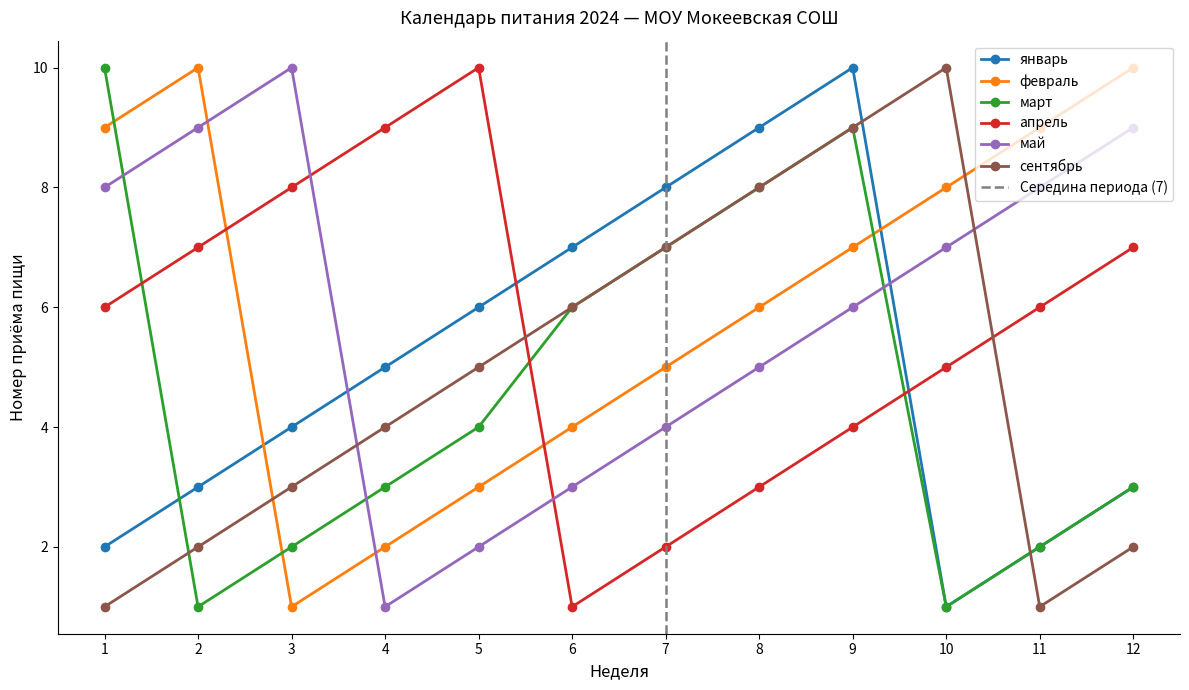

What is the value of the январь point at the 3rd from the left?

4